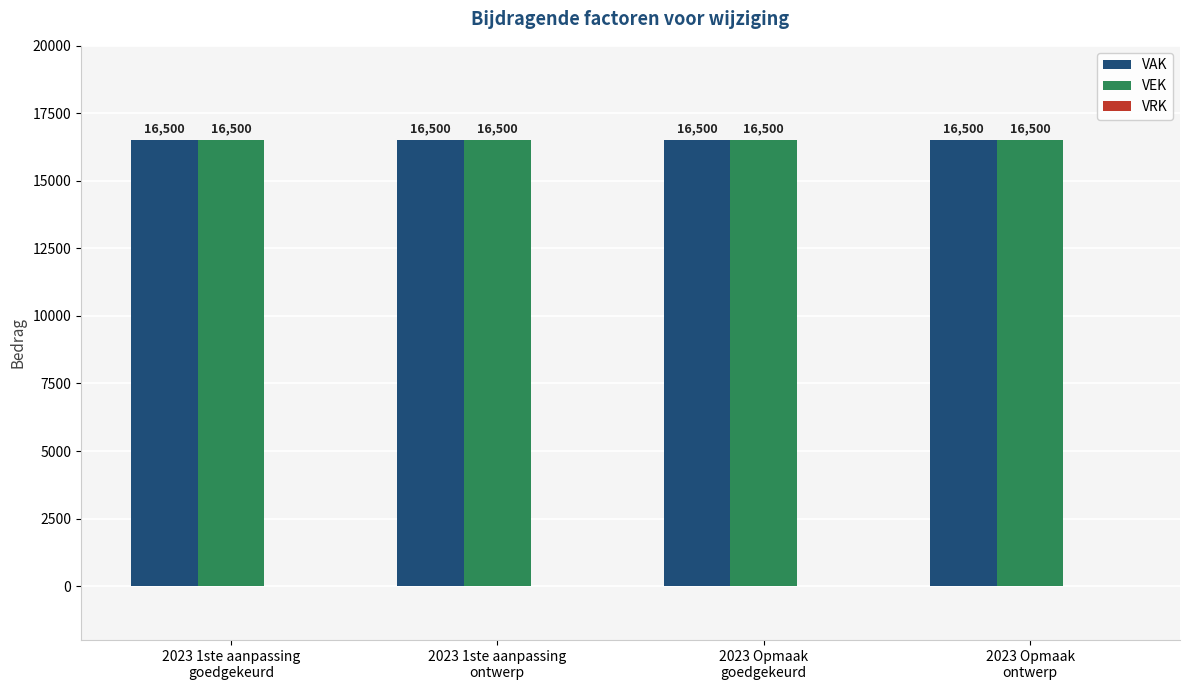

How many distinct data groups are displayed?

3